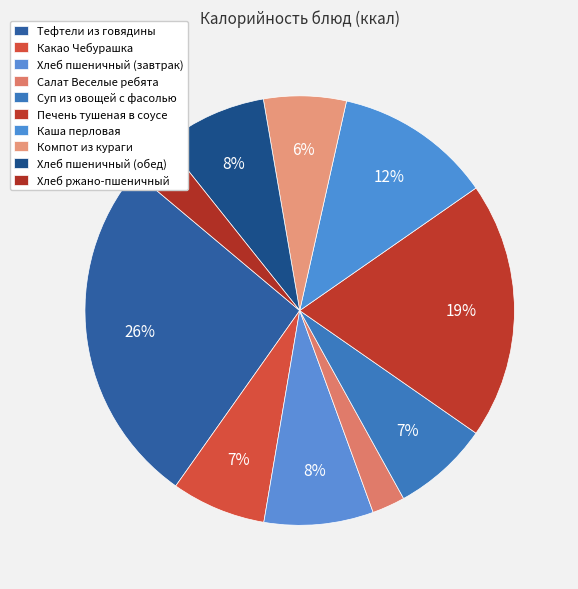

To the nearest percent, what is the difference between the Суп из овощей с фасолью and Хлеб пшеничный (обед) slice percentages?

1%